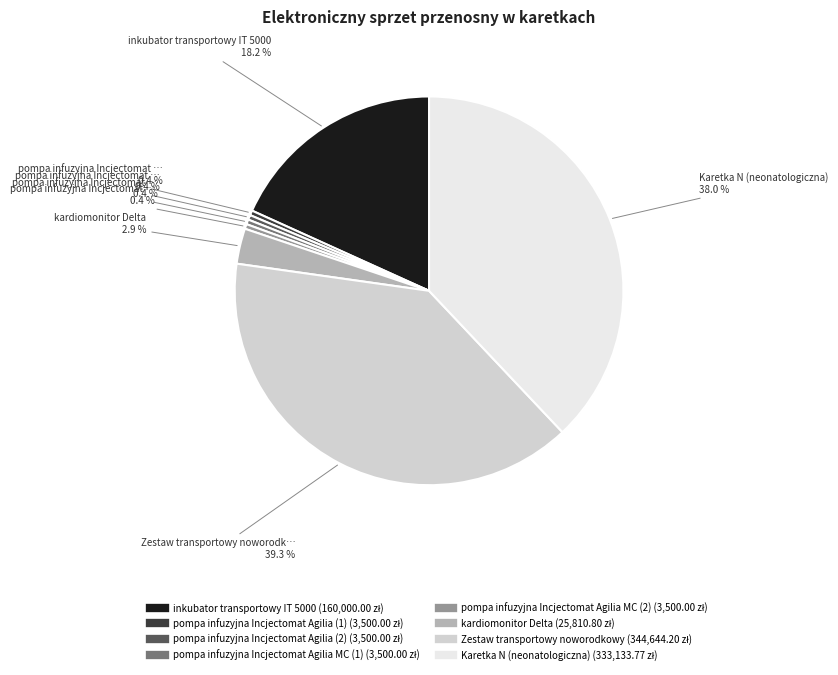

The pompa infuzyjna Incjectomat Agilia MC (2) slice represents 0% of the pie. True or false?

True